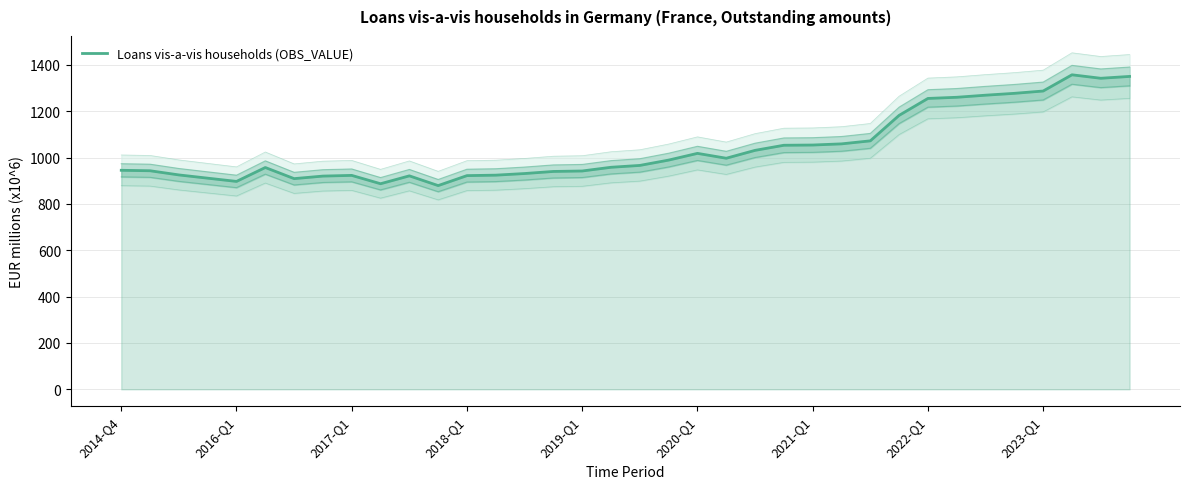

List the labels in order of value, largest first.

33, 35, 34, 32, 31, 30, 29, 28, 27, 26, 25, 24, 23, 22, 20, 21, 19, 18, 17, 2020-Q1, 2014-Q4, 2016-Q1, 16, 15, 14, 2017-Q1, 13, 2023-Q1, 12, 10, 2022-Q1, 2018-Q1, 2021-Q1, 2019-Q1, 9, 11